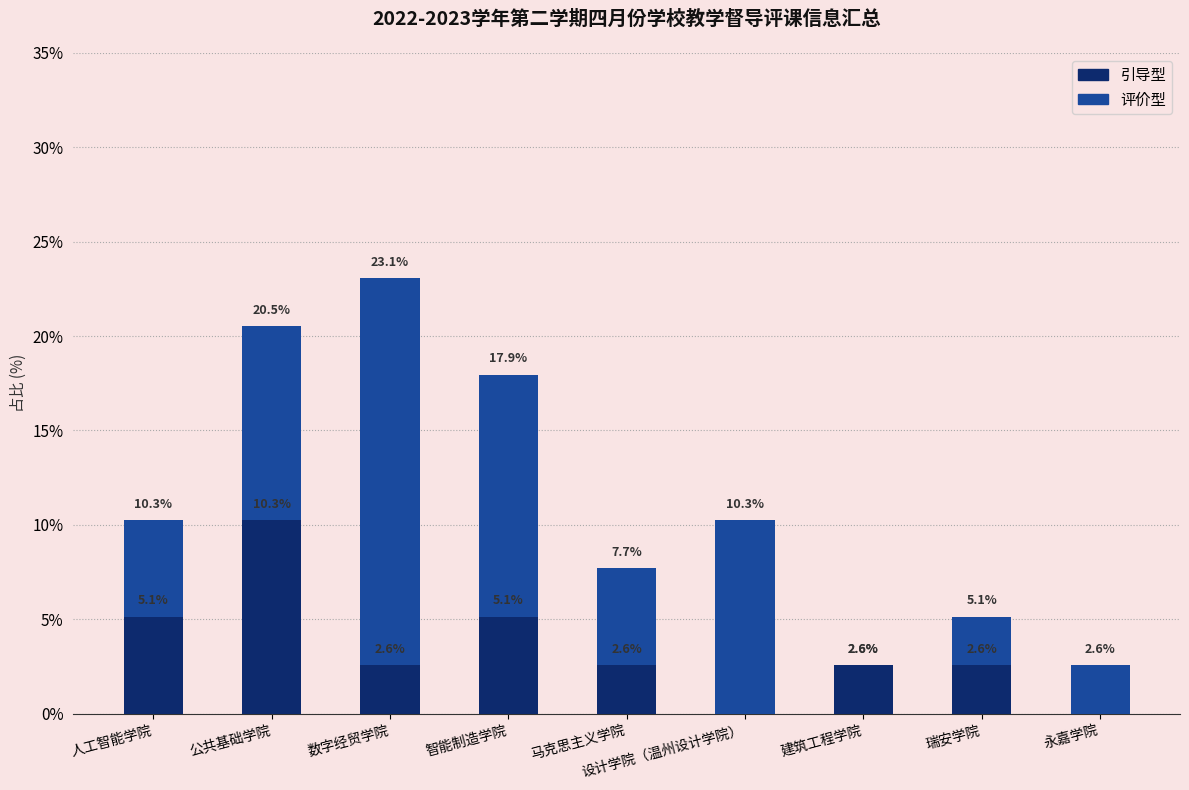

Where does the 引导型 series first go above 2?

人工智能学院